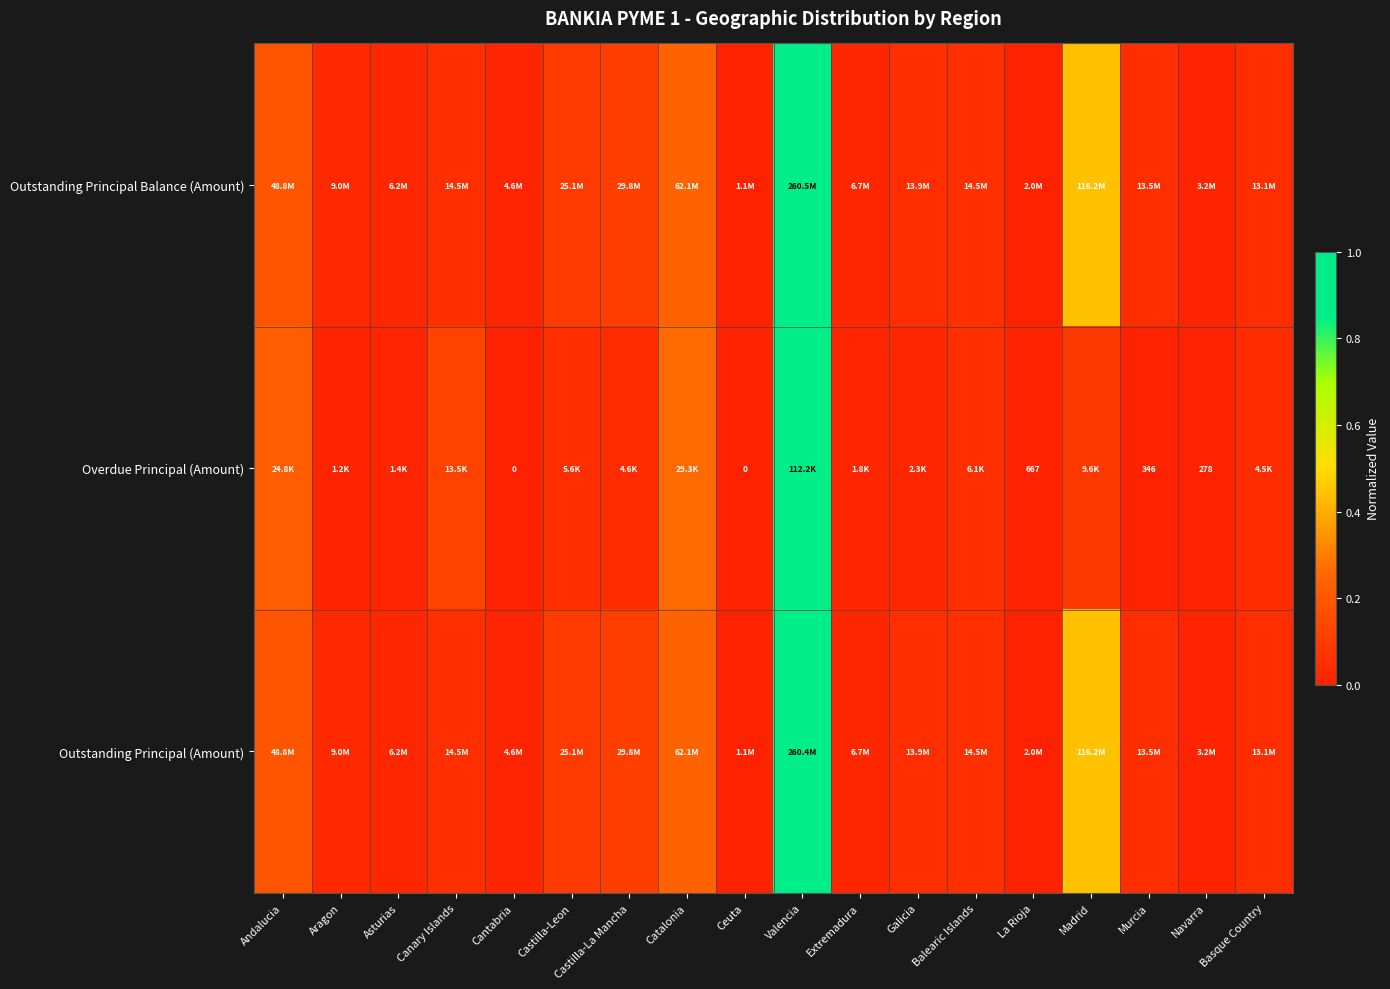

At which label does Outstanding Principal (Amount) reach its peak?

Valencia